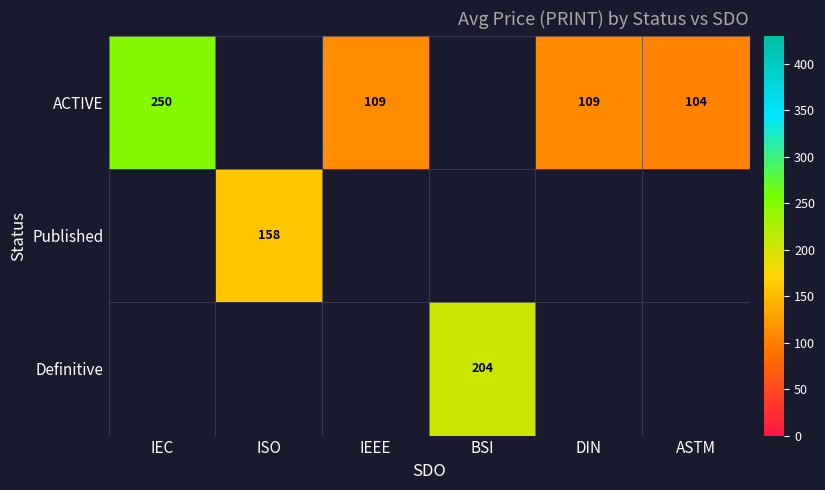

What is the difference between the ACTIVE values at ASTM and DIN?

5